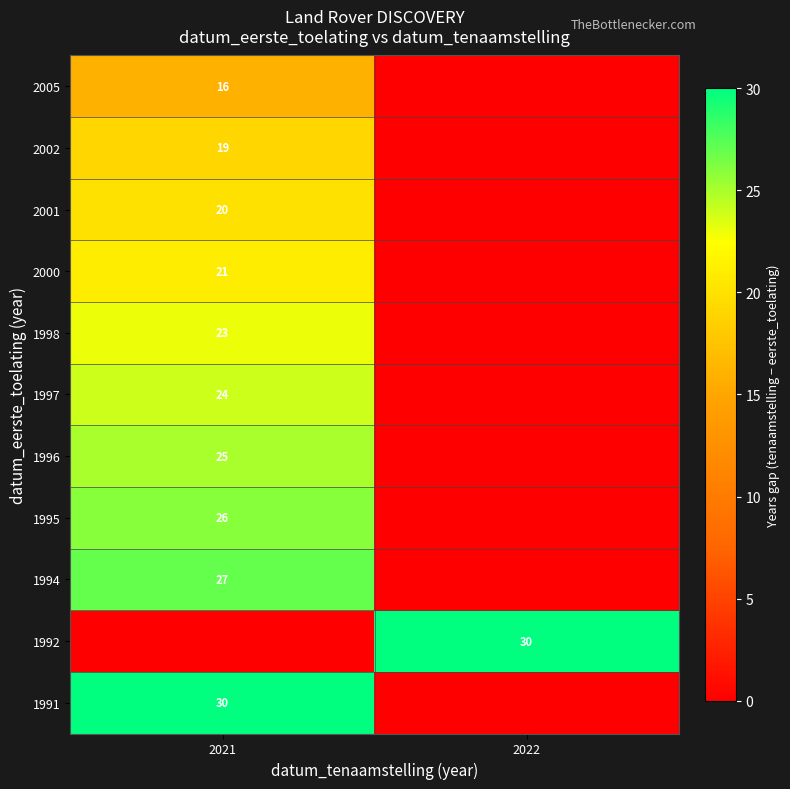

The value of 1998 at 2021 is 38. True or false?

False